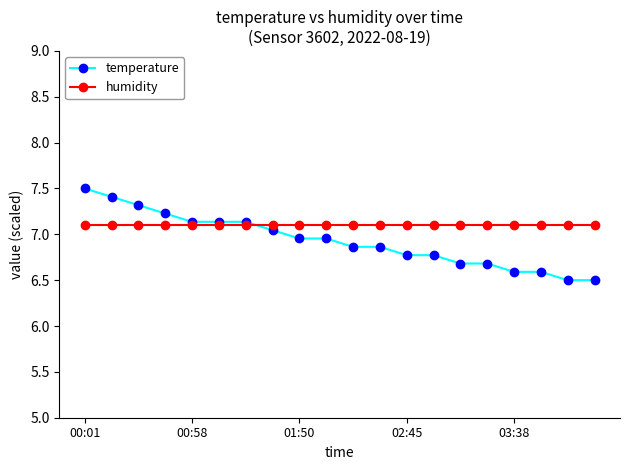

What is the highest value of the humidity series?

7.1